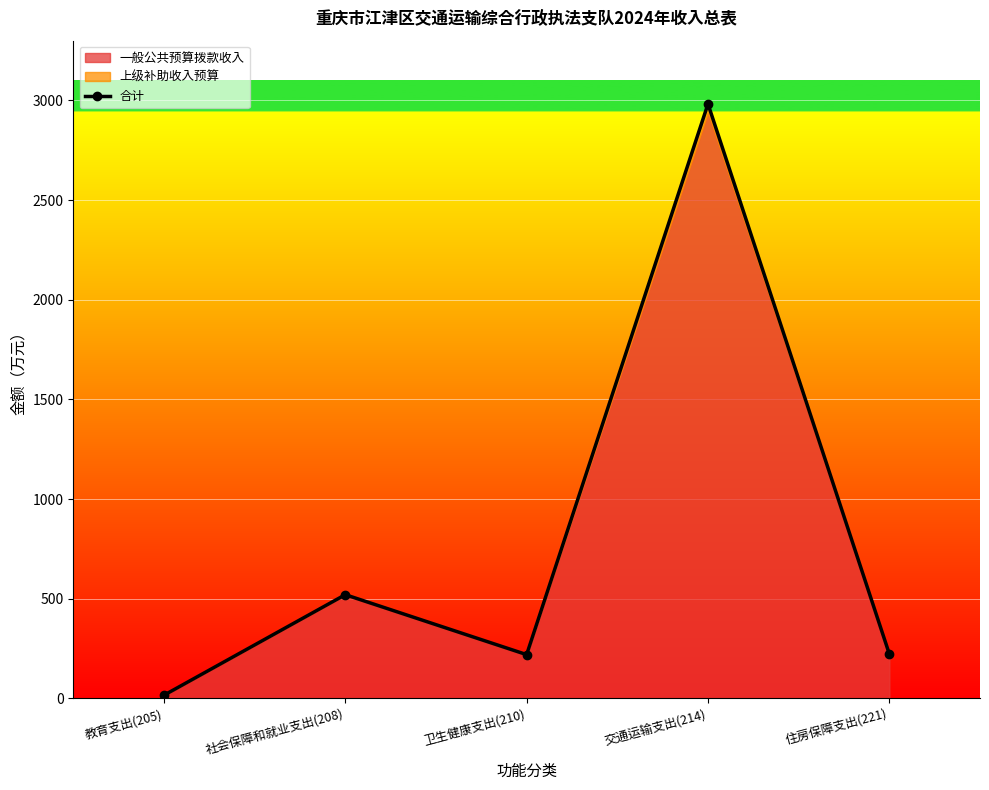

Approximately how many times larger is the value at 住房保障支出(221) compared to 交通运输支出(214)?

0.1